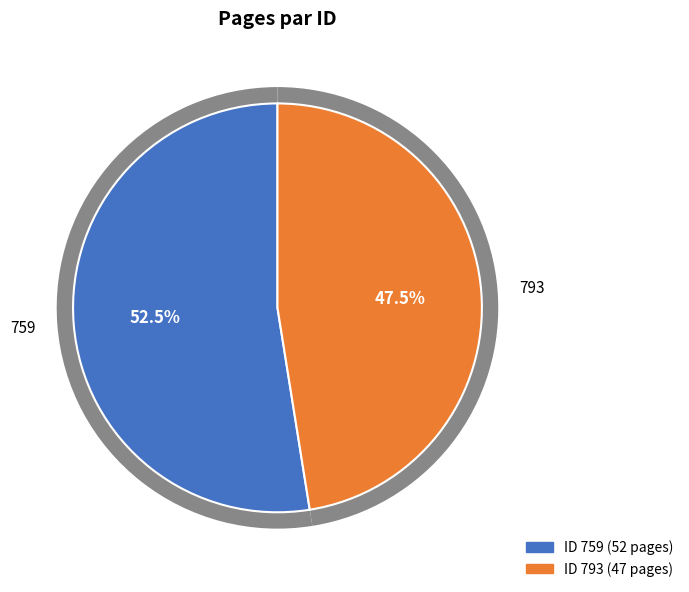

To the nearest percent, what is the average slice percentage?

50%